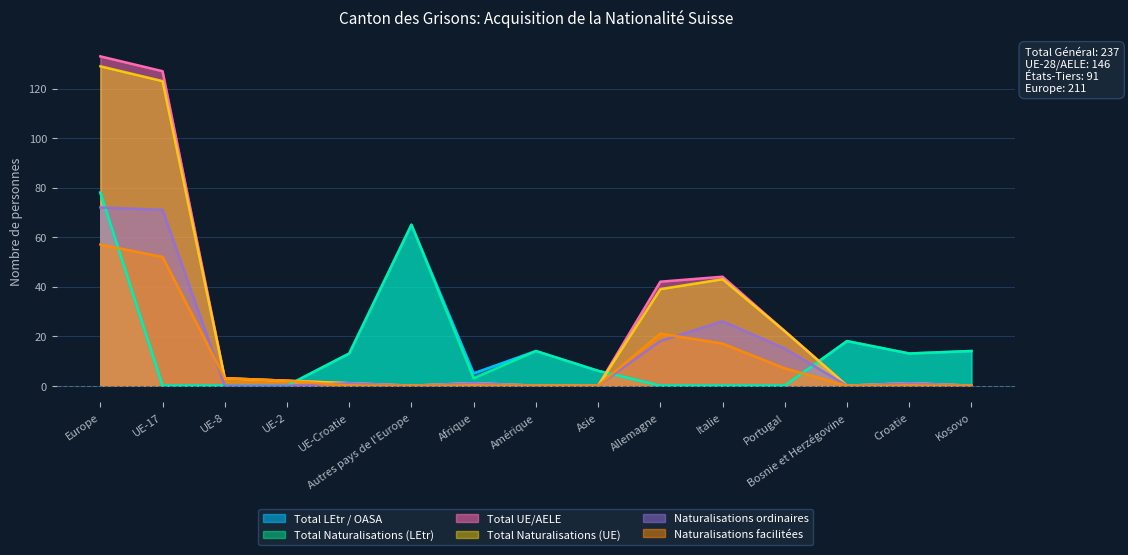

At which category is the sum across all series the highest?

Europe